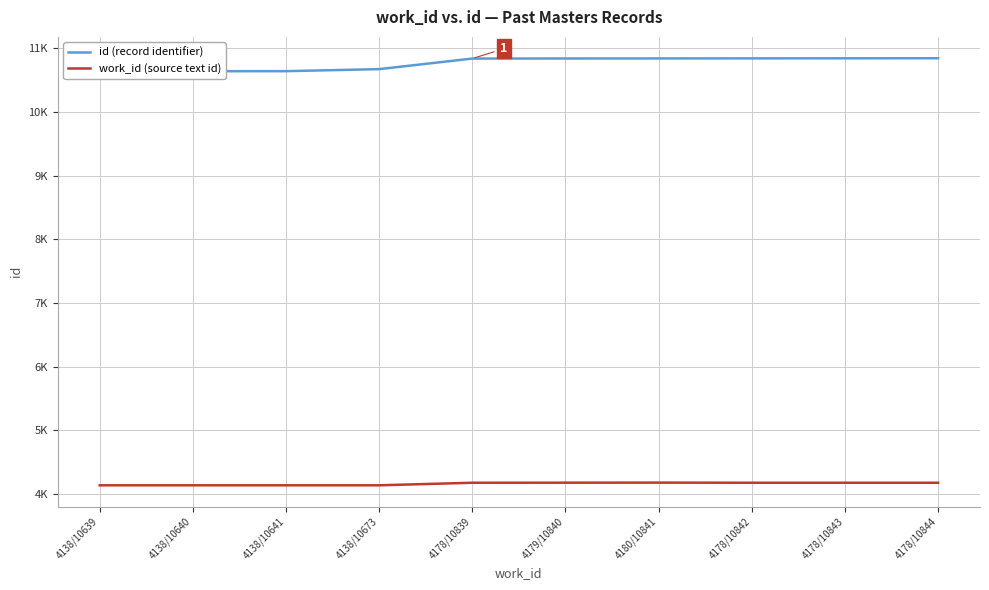

The id (record identifier) series shows 3435 at 4178/10844. True or false?

False